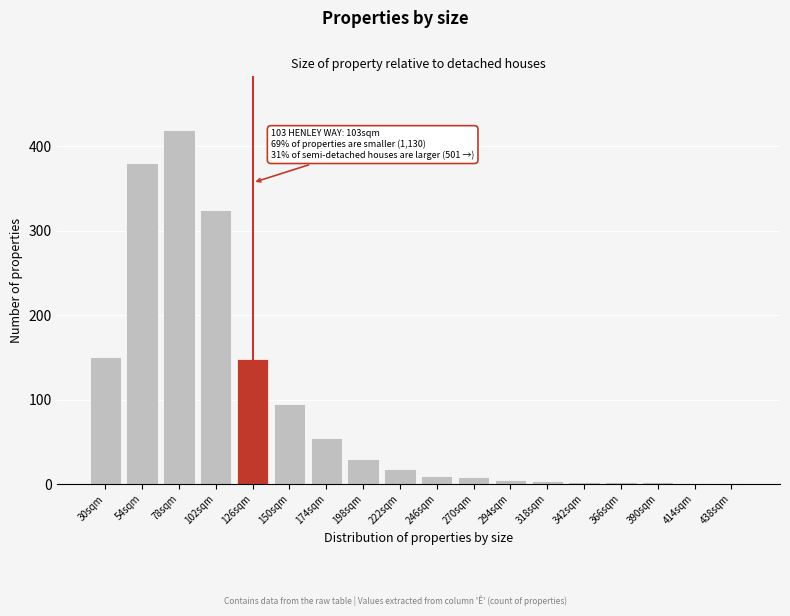

True or false: the data shows 30 at 198sqm.

True